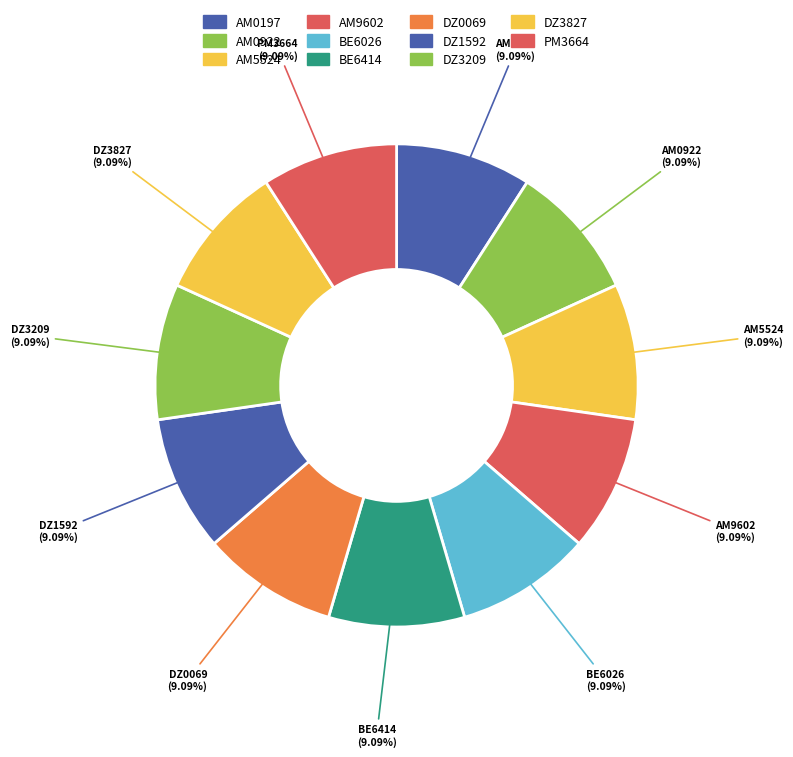

Count the number of slices in the pie.

11